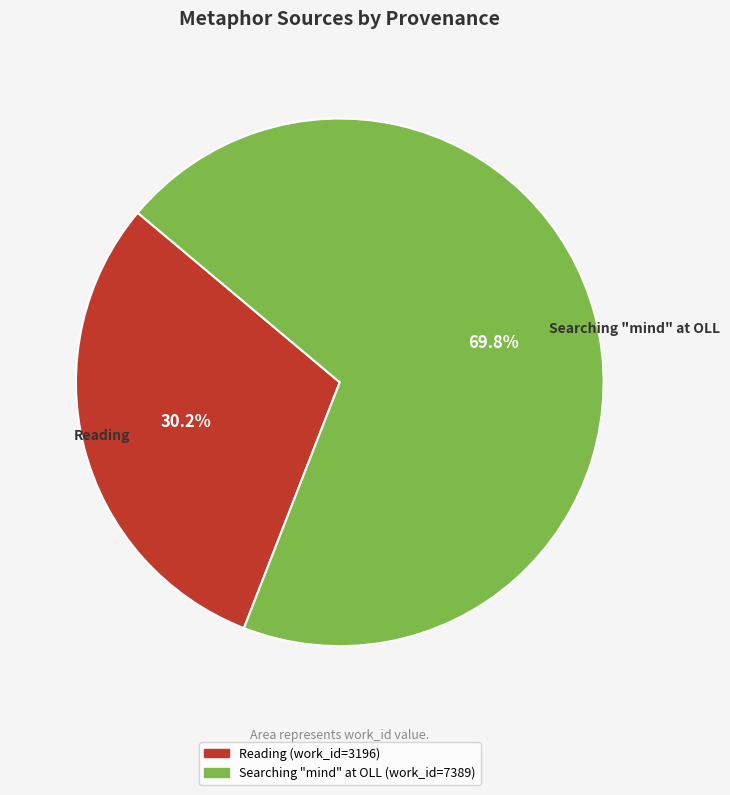

Between Searching "mind" at OLL and Reading, which is larger?

Searching "mind" at OLL